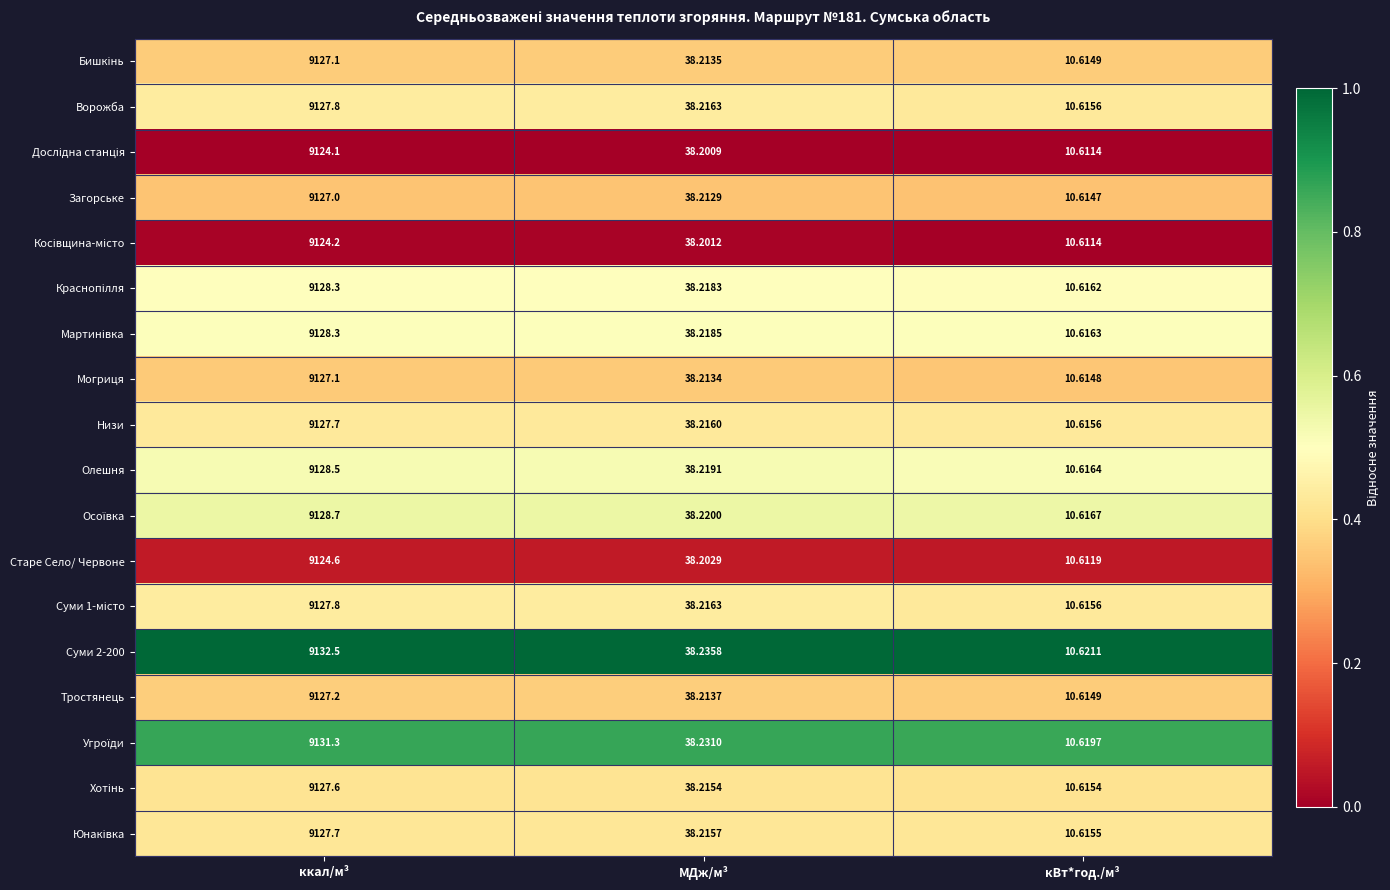

Where does the Старе Село/ Червоне series first go above 38?

ккал/м³